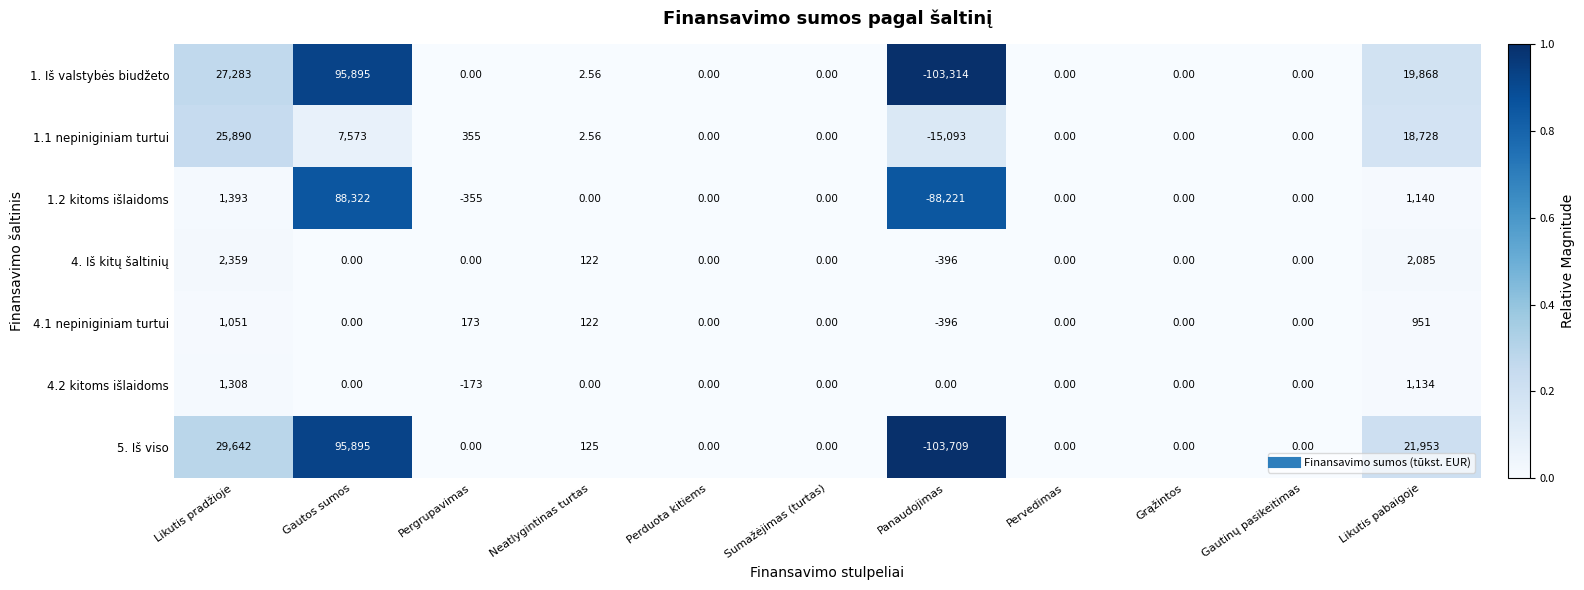

At which category is the sum across all series the highest?

Gautos sumos